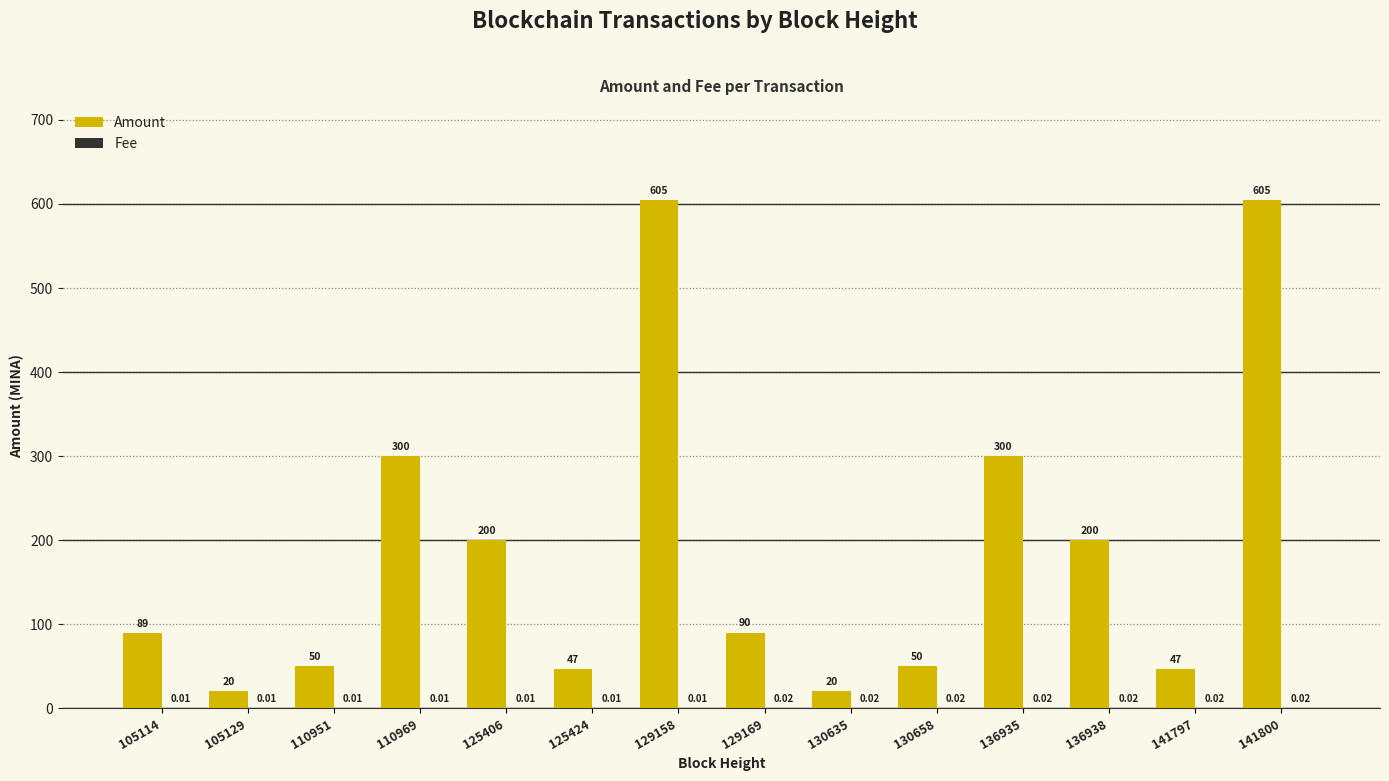

Which series changed the most between 125424 and 136935?

Amount